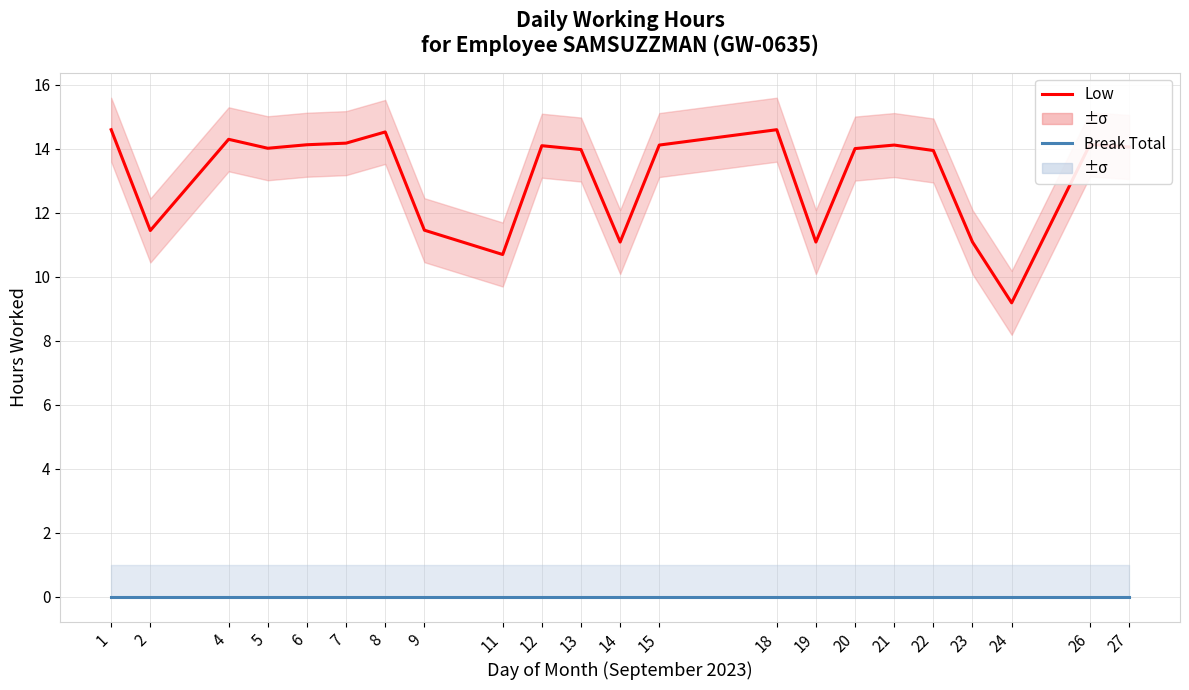

What is the spread (max minus min) of values at 11?

10.7